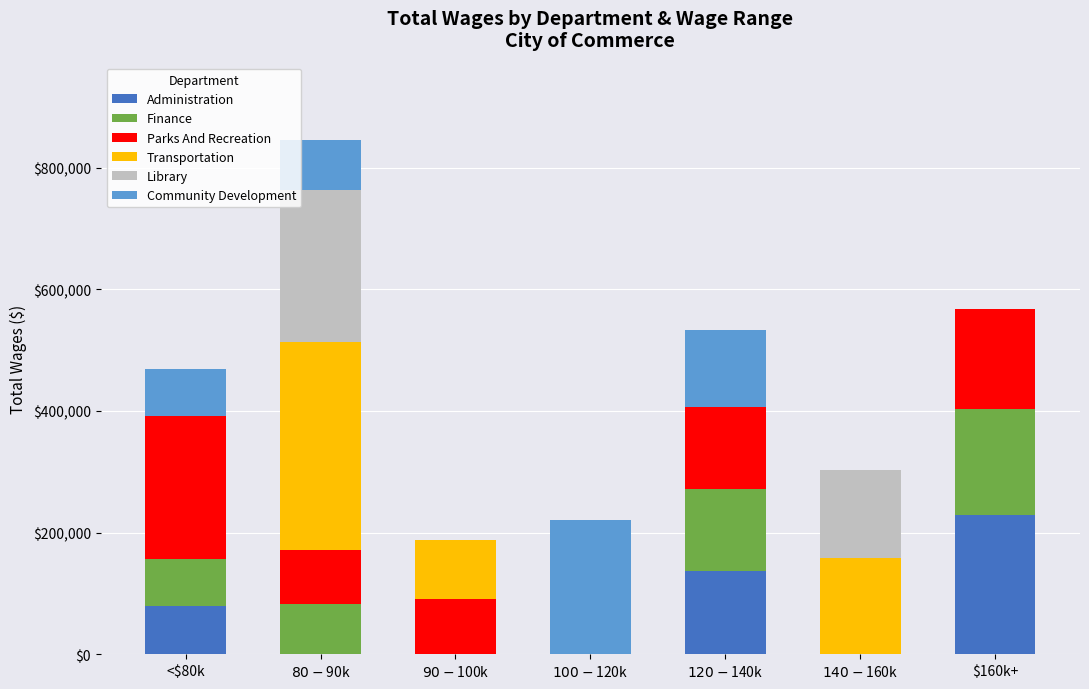

What are all the series names shown in the legend?

Administration, Finance, Parks And Recreation, Transportation, Library, Community Development